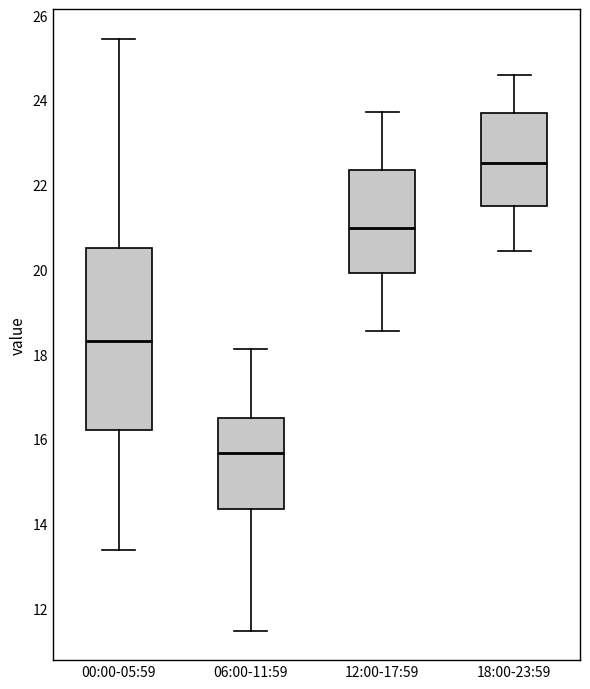

Which box has the highest median line?

18:00-23:59